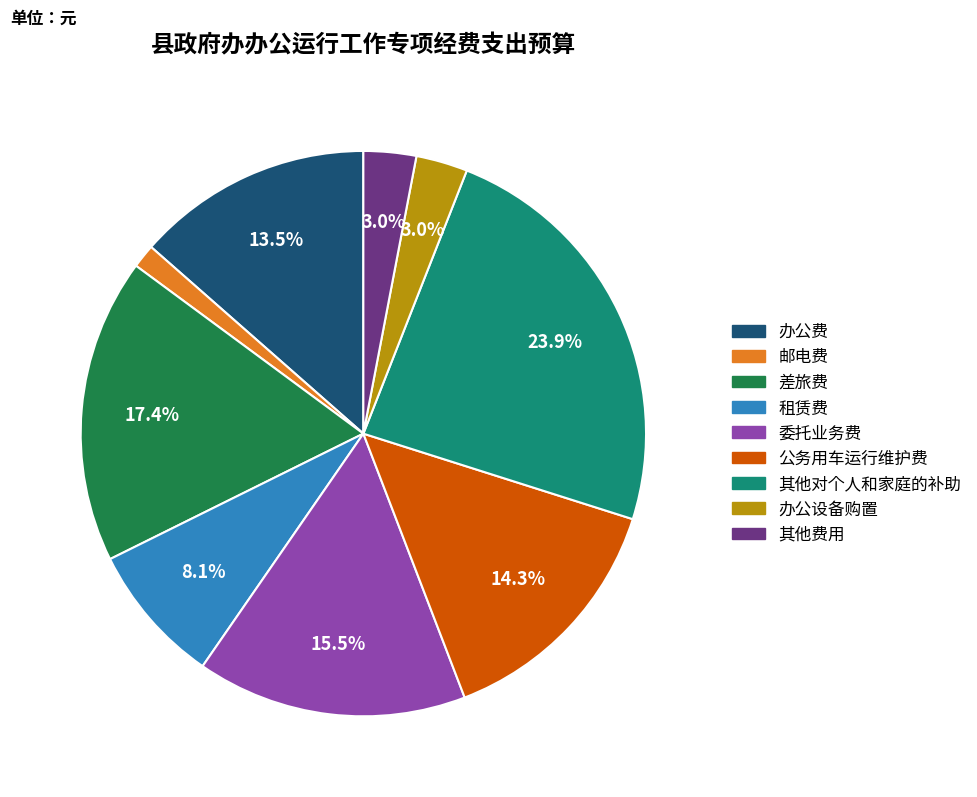

Is there any slice that represents more than half of the pie?

No